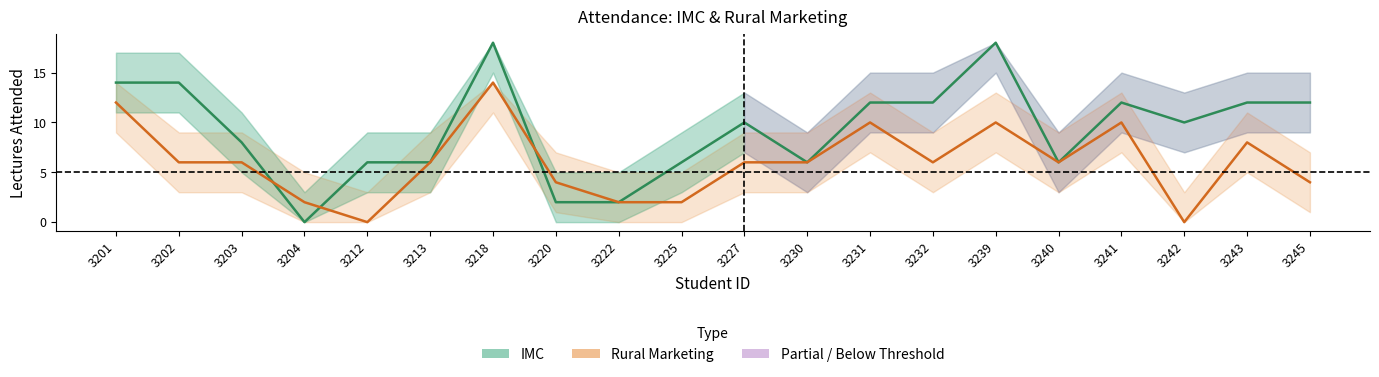

The value of Rural Marketing at 3220 is 1. True or false?

False